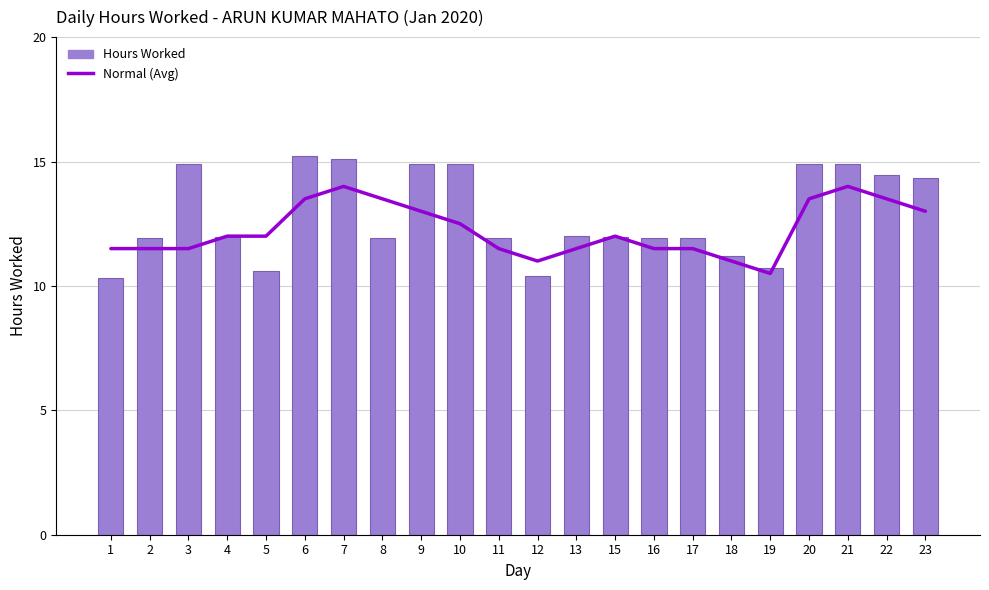

Which has a higher value, 17 or 15?

15